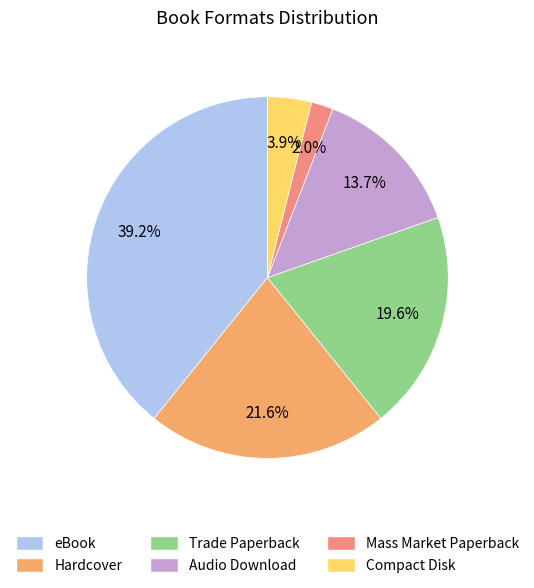

True or false: Hardcover accounts for 22% of the total.

True